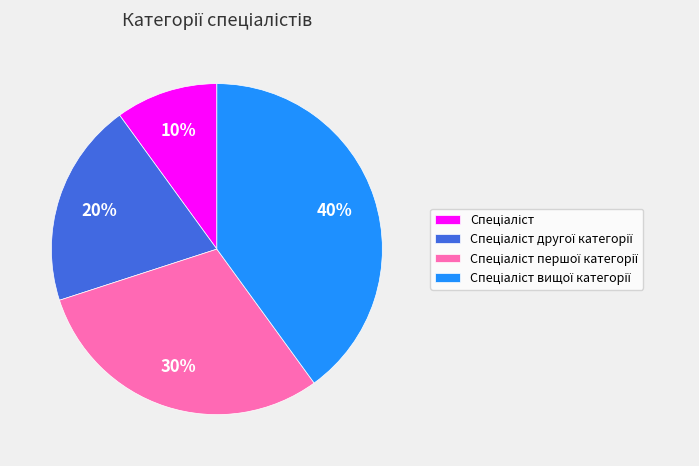

To the nearest percent, what is the average slice percentage?

25%